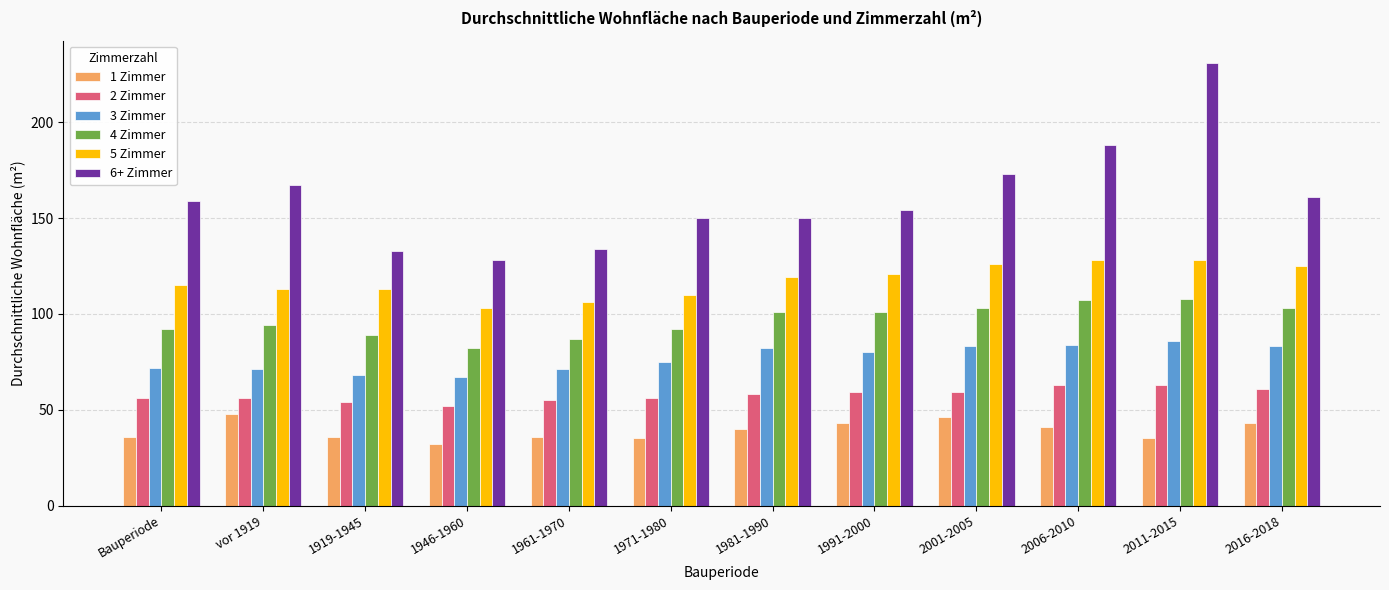

How many series are shown in this chart?

6